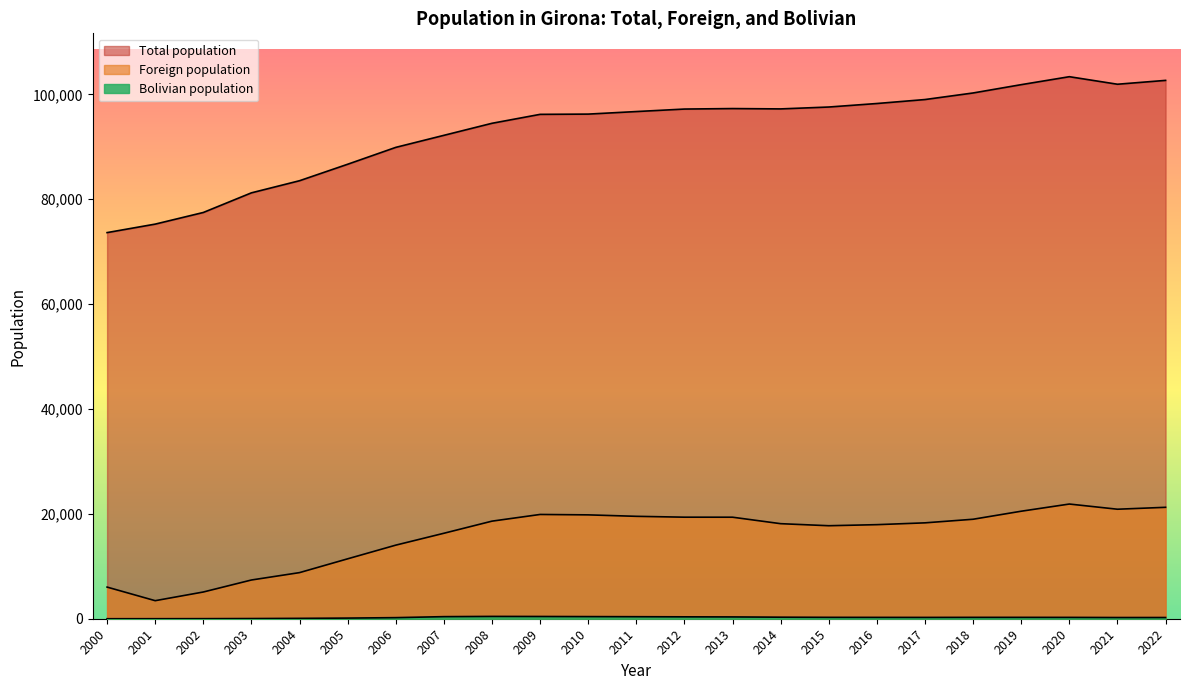

True or false: Total population and Bolivian population intersect in this chart.

False